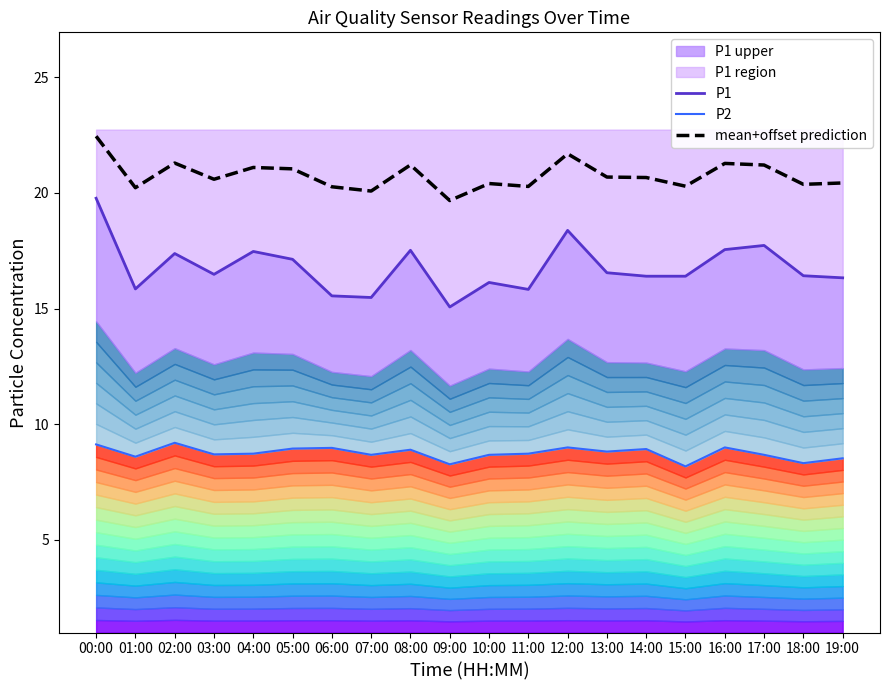

What is the sum of the mean+offset prediction values at 03:00 and 13:00?

41.3